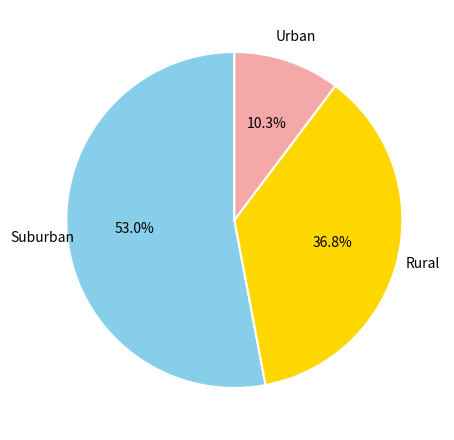

Count the number of slices in the pie.

3